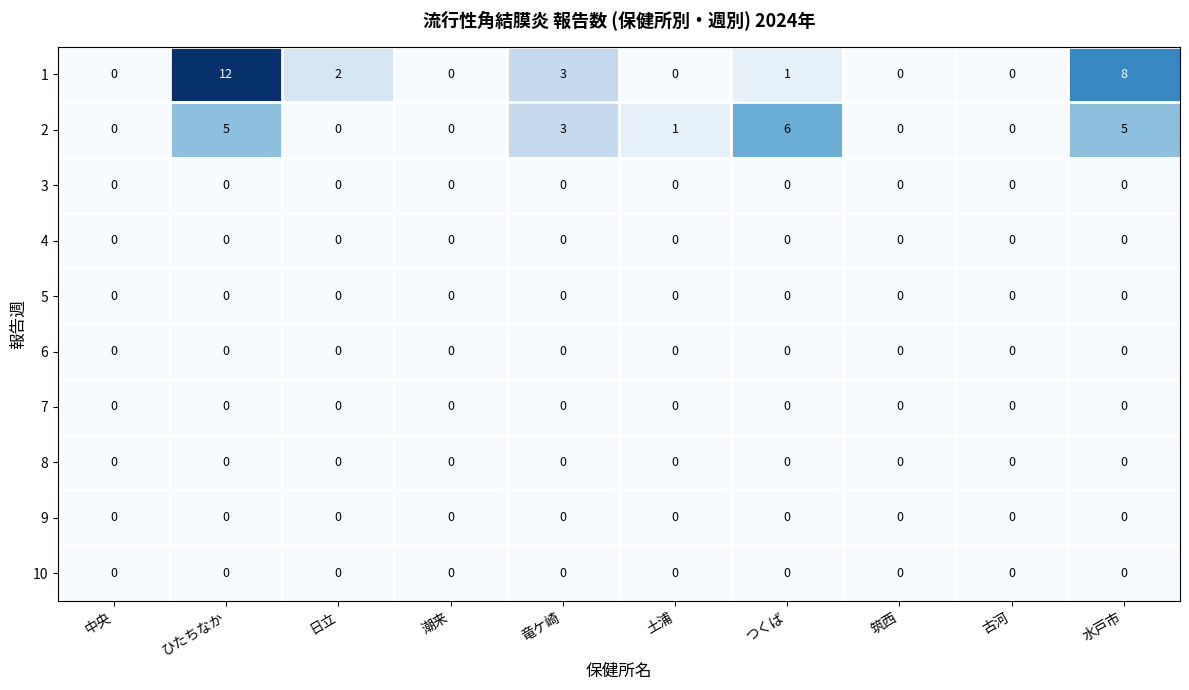

Which label corresponds to the largest value in the chart?

ひたちなか